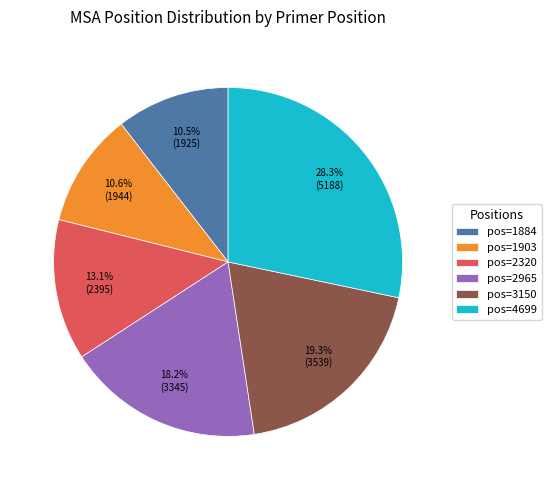

Approximately how many times larger is the value at pos=1884 compared to pos=2320?

0.8